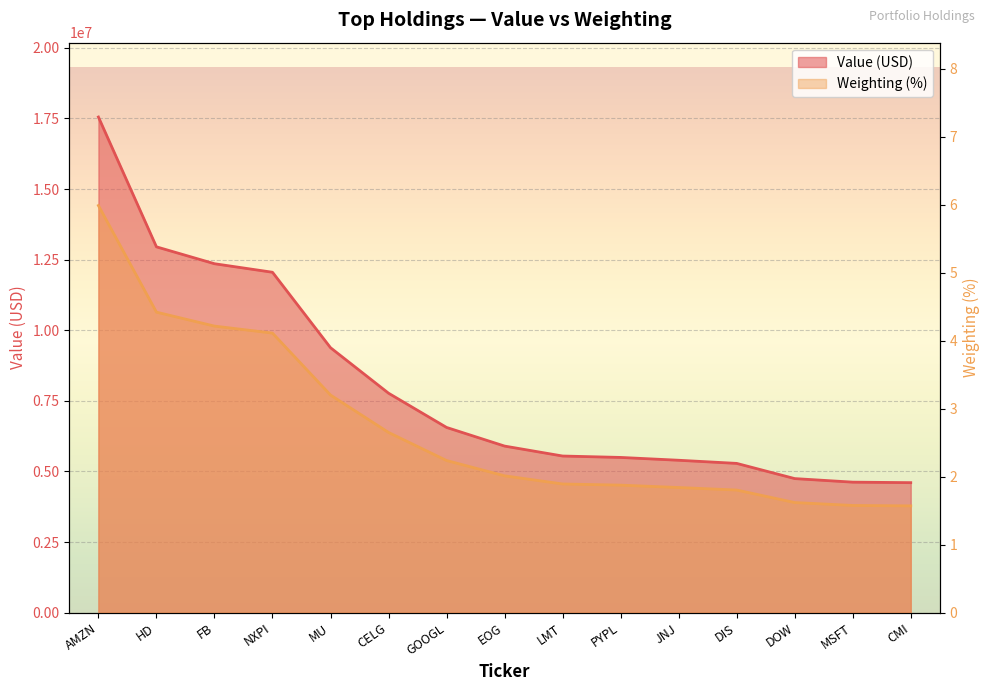

What is the highest value of the Weighting (%) series?

6.0